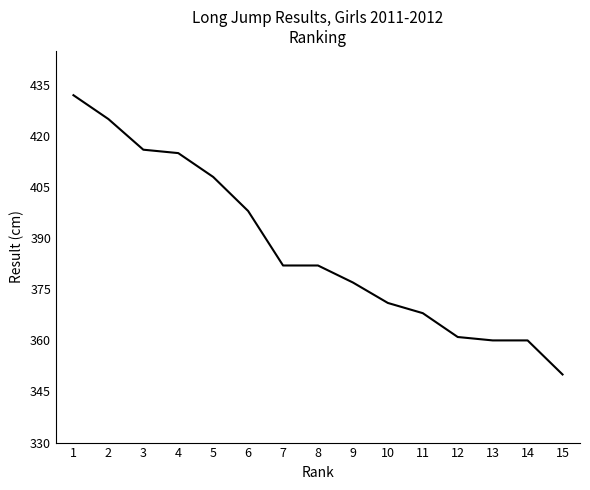

Which category has the lowest value across all series?

15